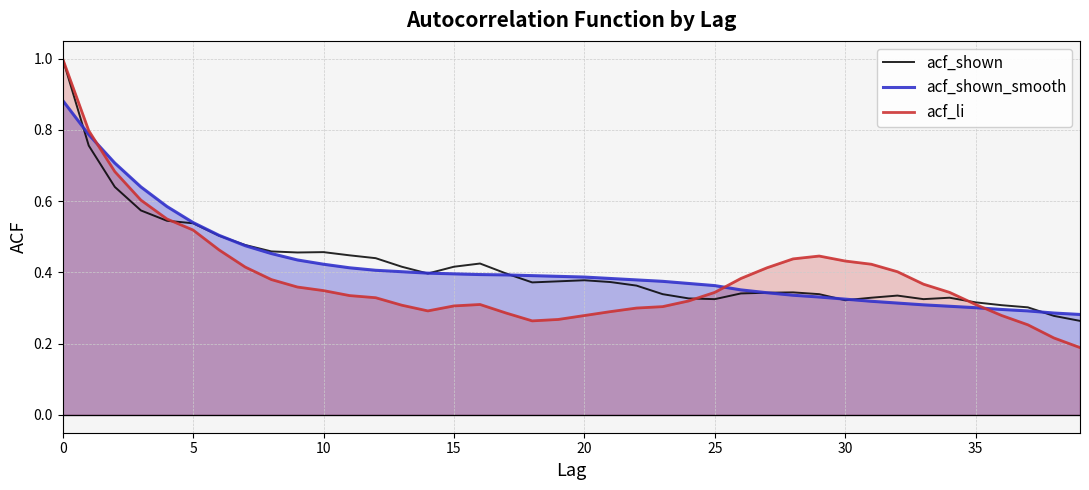

What is the total value across all series at 10?

1.8